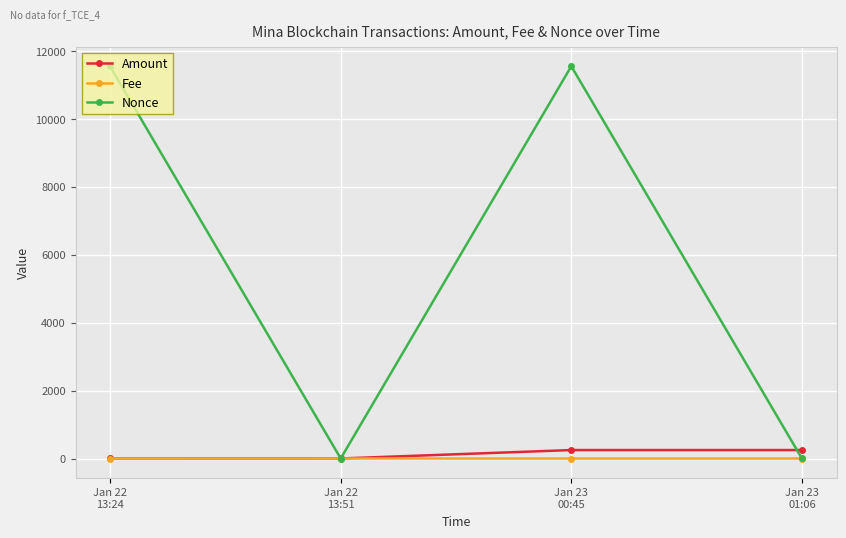

Which series has the largest total across all categories?

Nonce